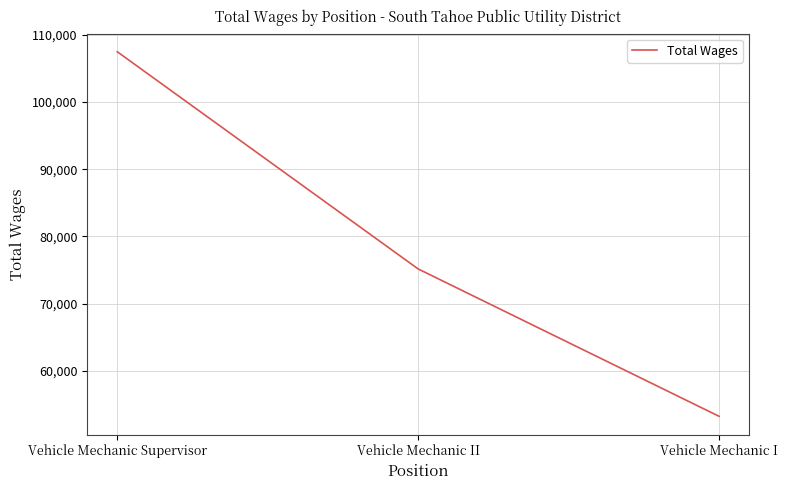

Where does the data first go above 75175?

Vehicle Mechanic Supervisor